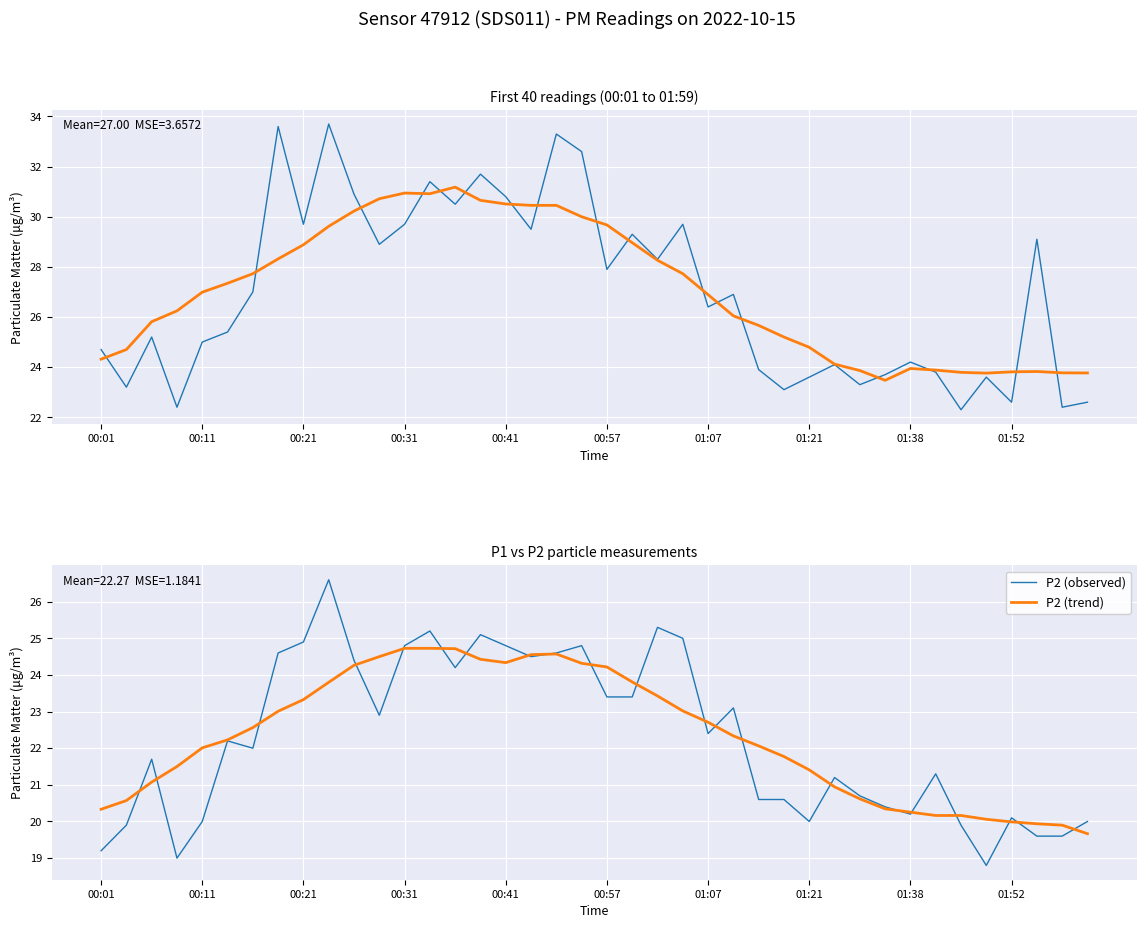

Is it true that P2 (observed) equals 20.0 at 01:21?

True